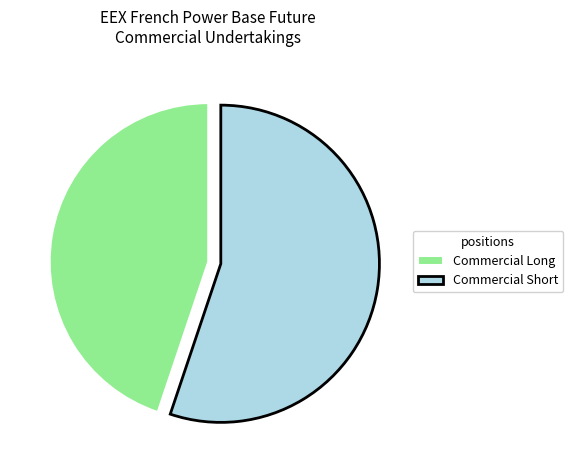

True or false: Commercial Short accounts for 55% of the total.

True